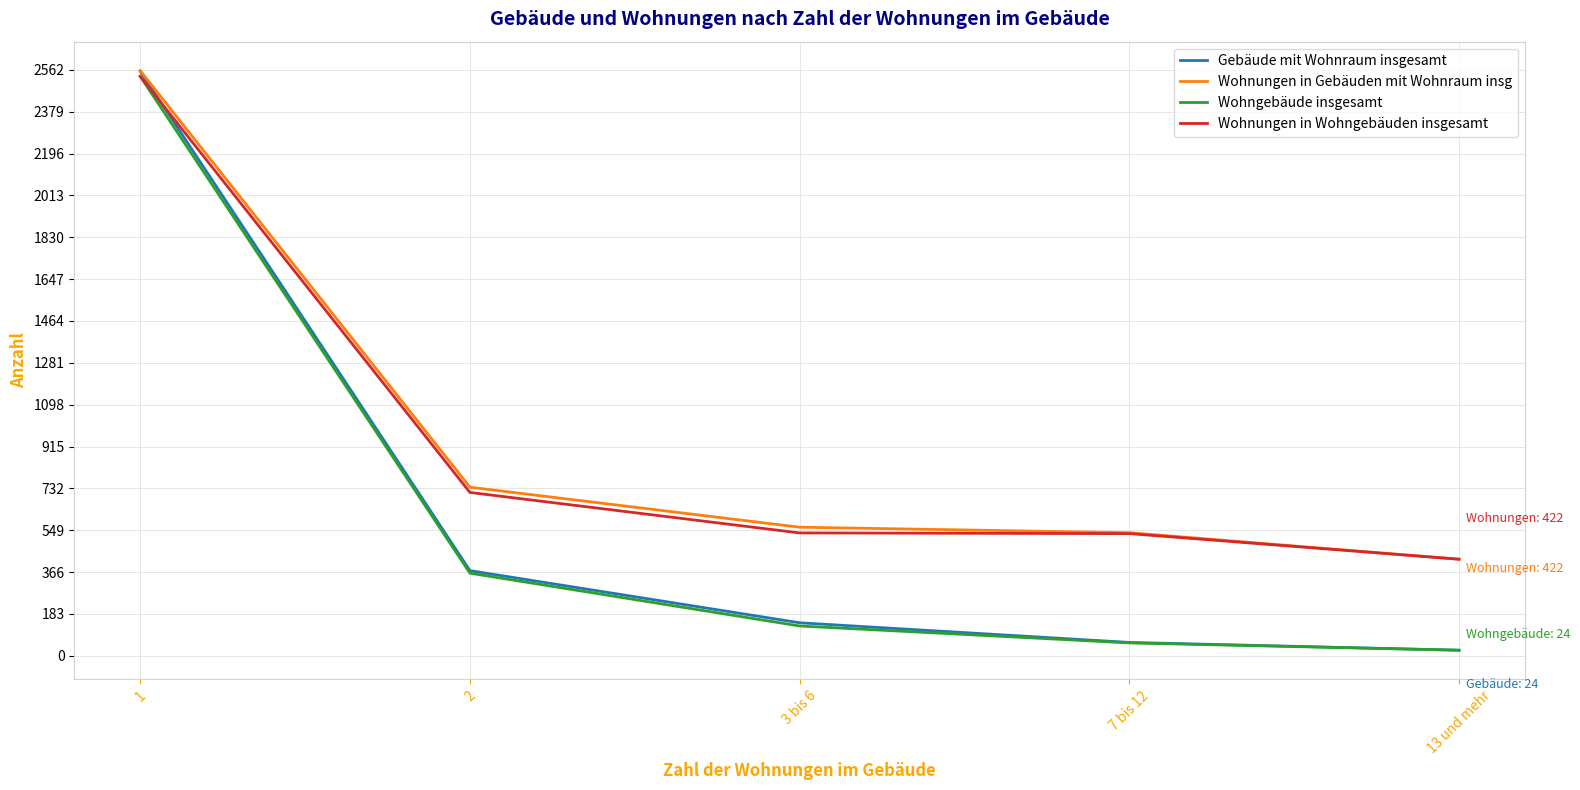

Between 1 and 13 und mehr, which series saw the biggest shift?

Gebäude mit Wohnraum insgesamt